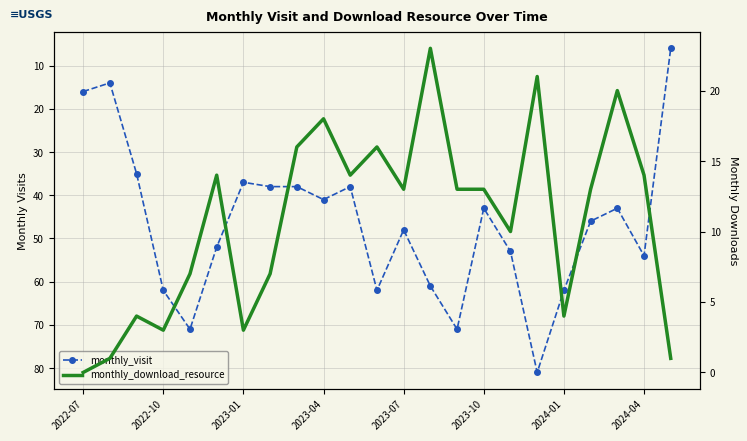

How many lines are shown in the chart?

2